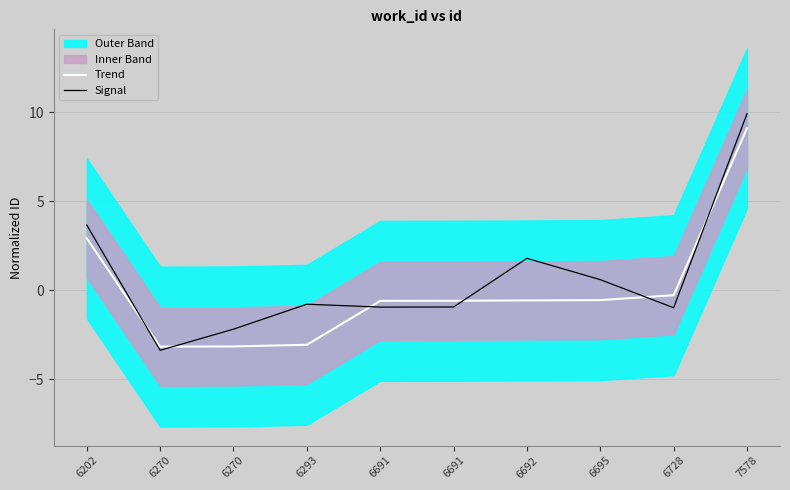

What is the value of the Trend point at the 10th from the left?

9.1